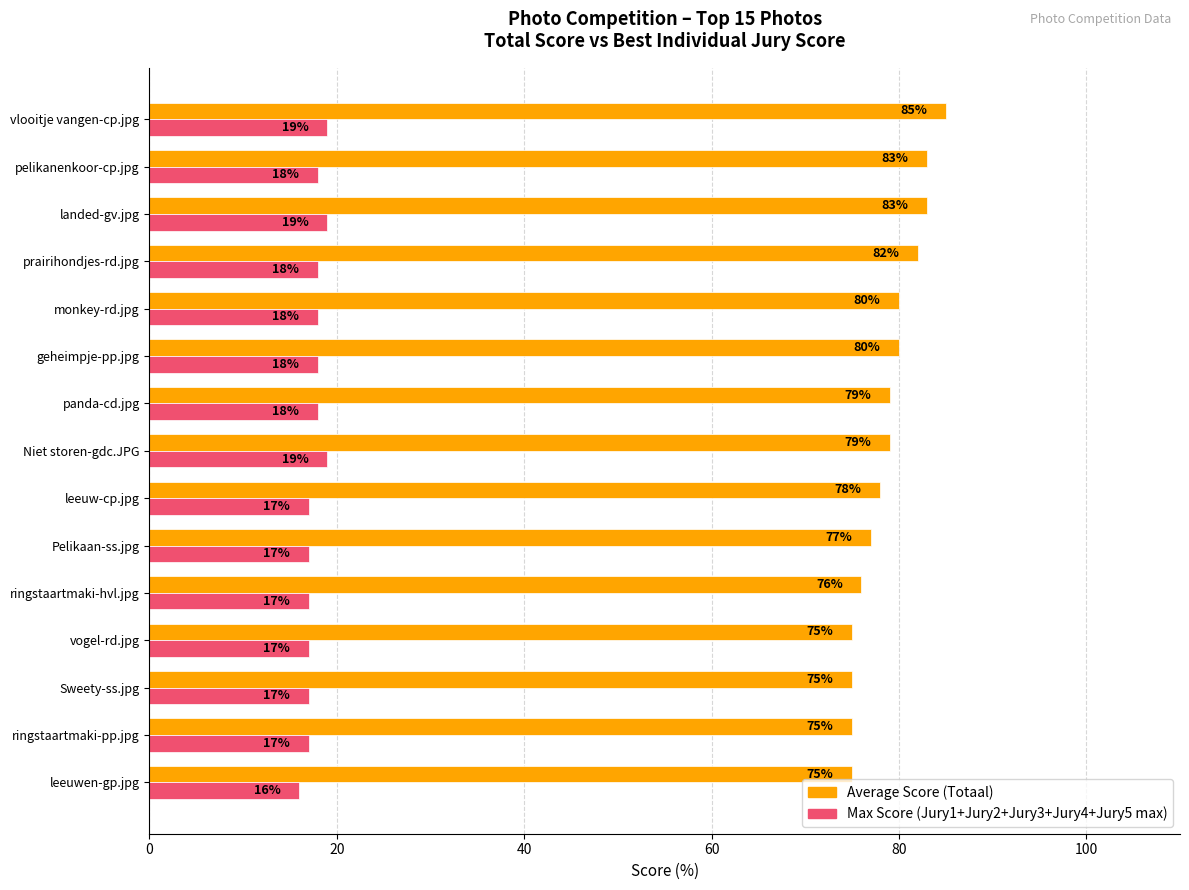

Which series has the largest range (max minus min)?

Average Score (Totaal)